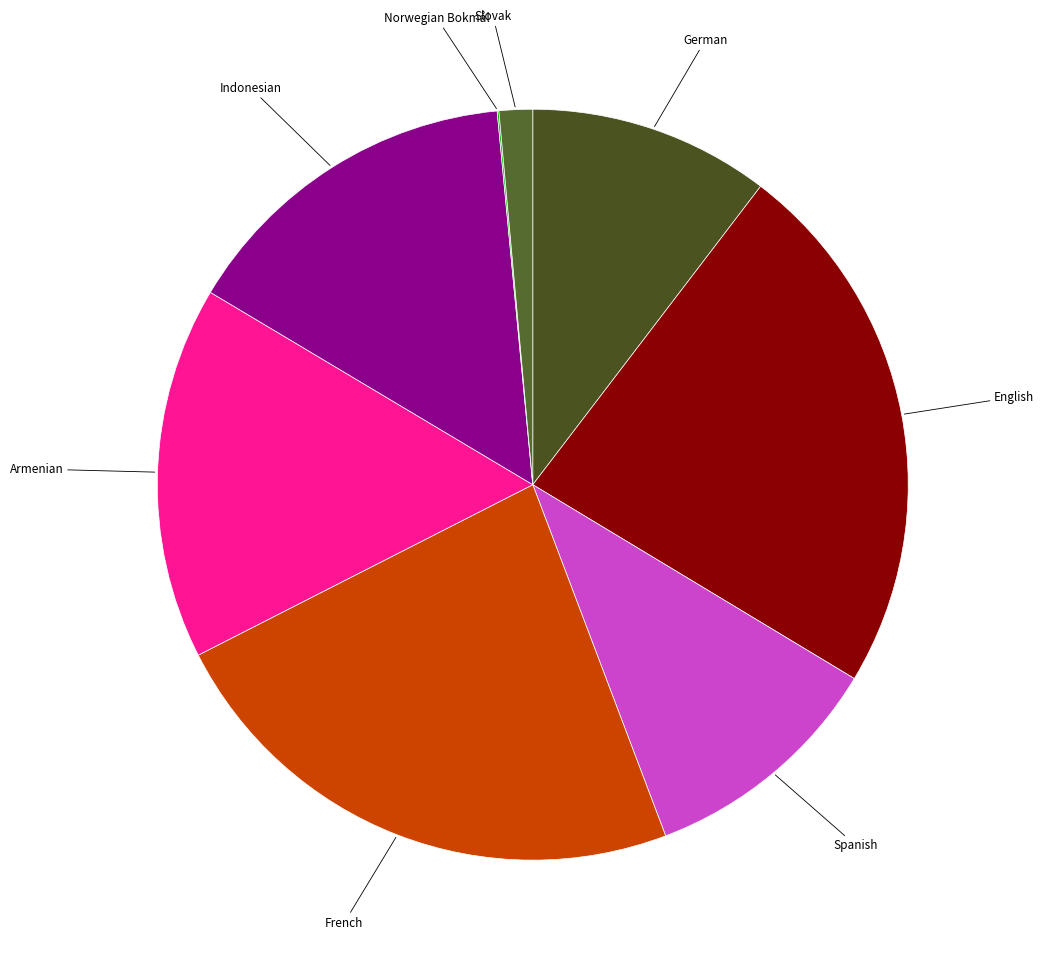

Is the sum of Slovak and Armenian greater than half?

No